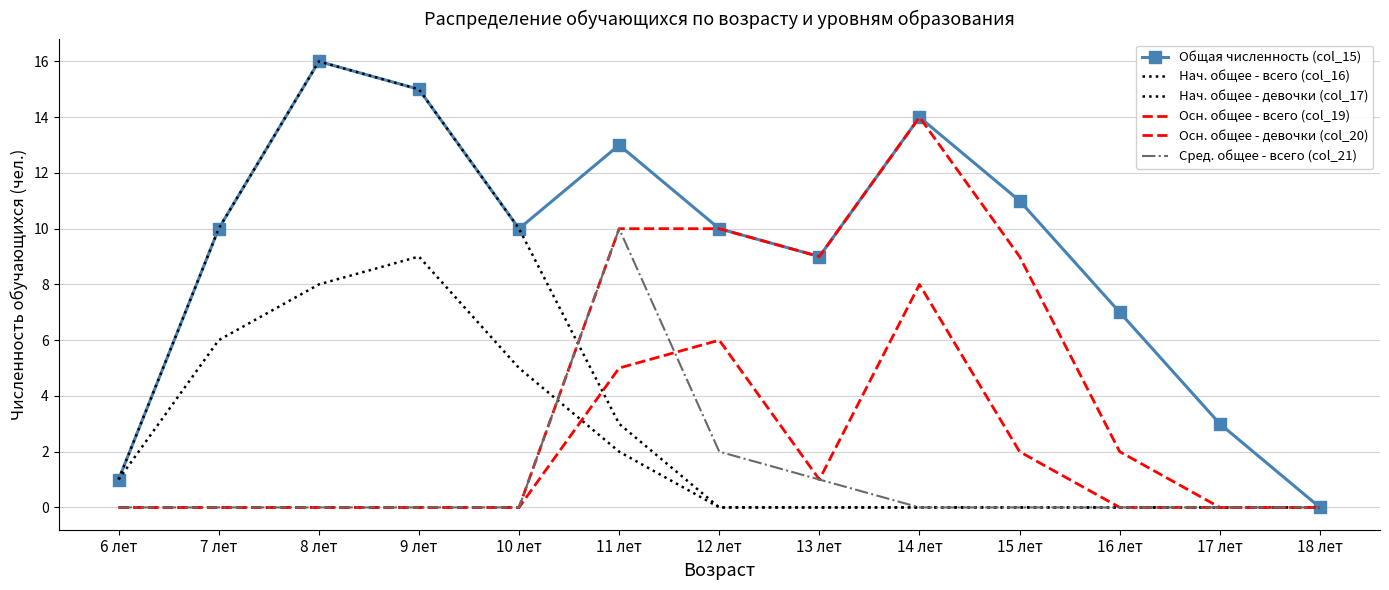

What is the total value across all series at 12 лет?

28